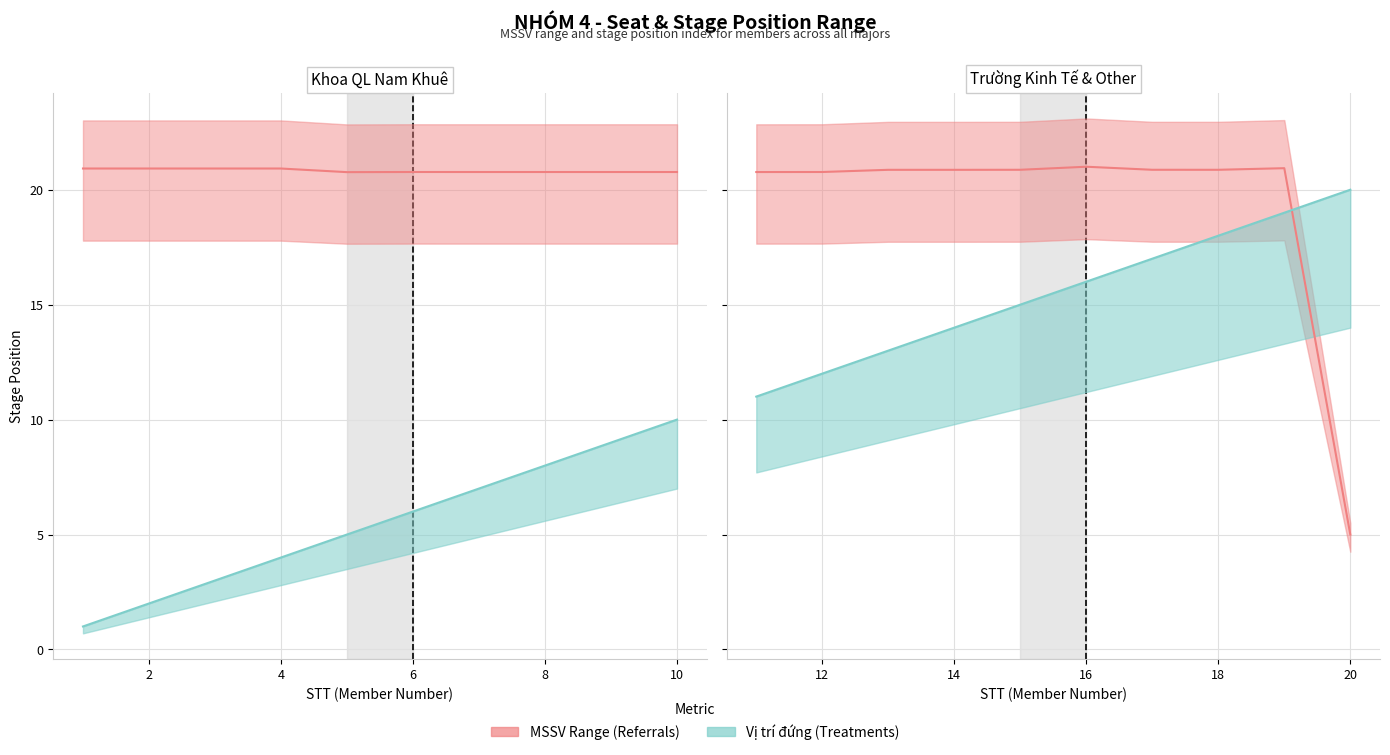

How many intersections are there between Stage Position and MSSV scaled?

1